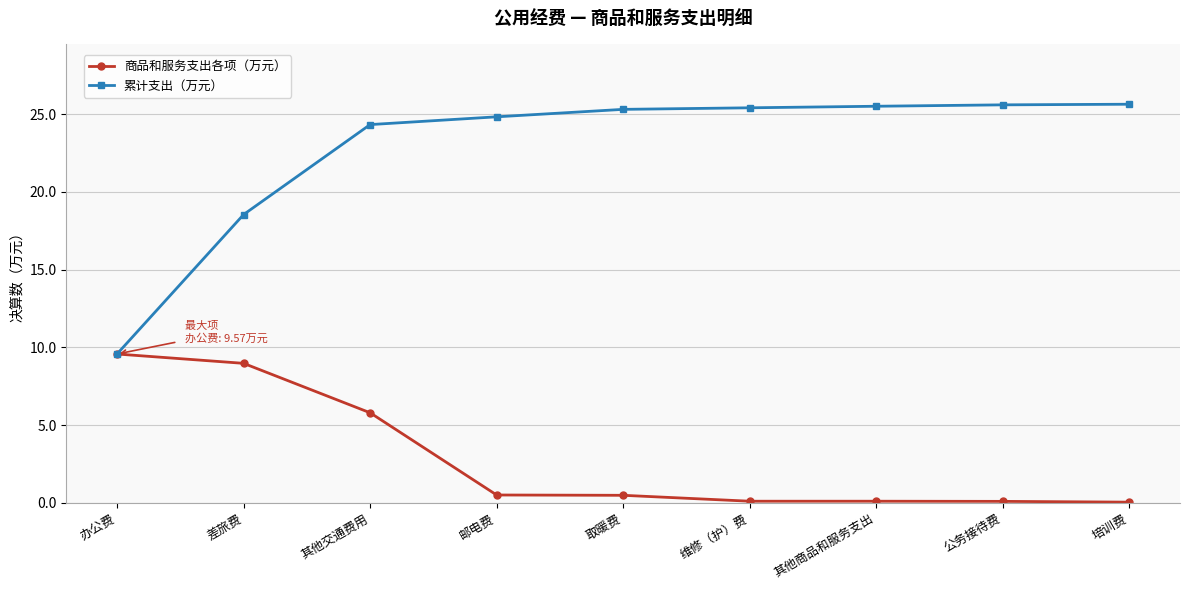

What is the maximum value for 商品和服务支出各项（万元）?

9.6